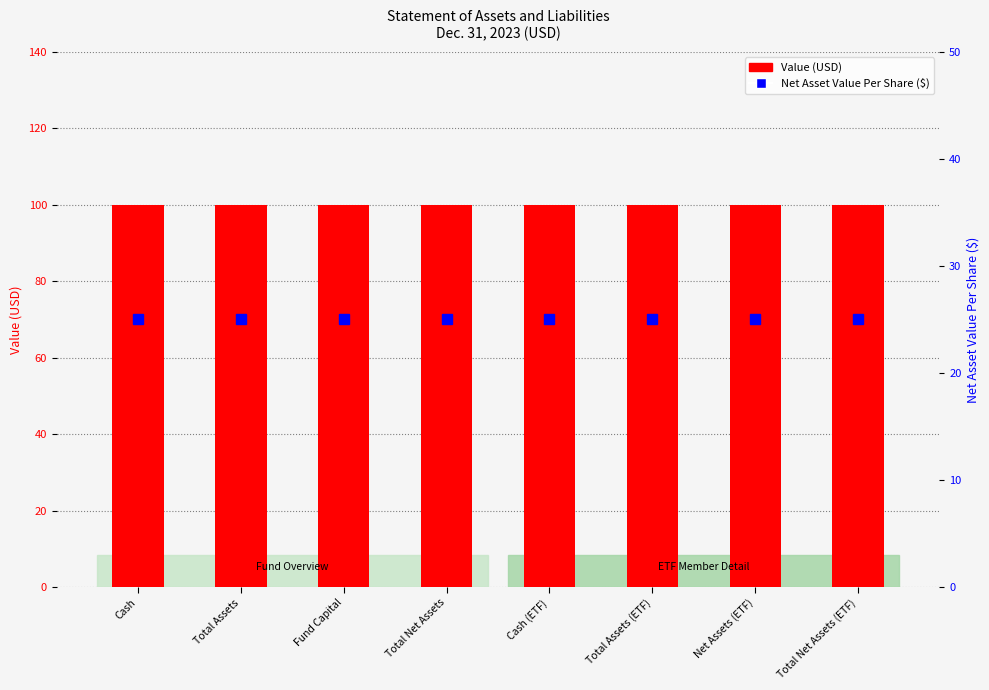

Count the number of categories in the chart.

8